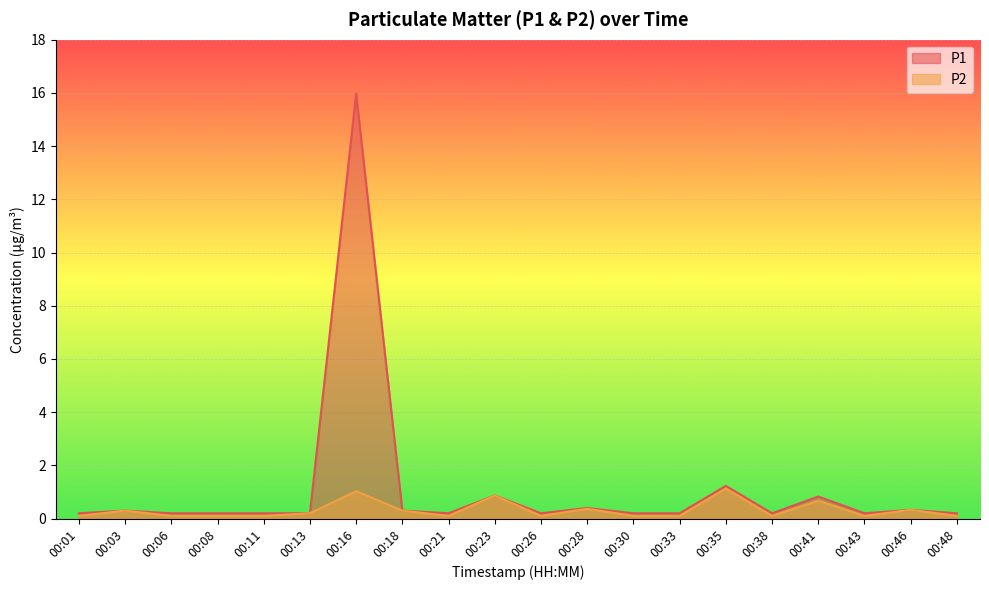

Which series has the widest spread of values?

P1